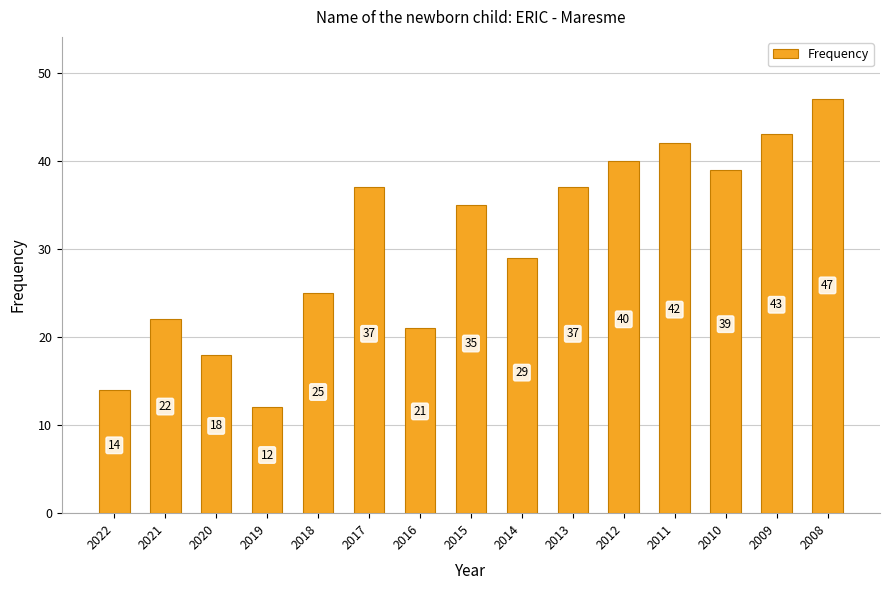

The value at 2009 is 43. True or false?

True